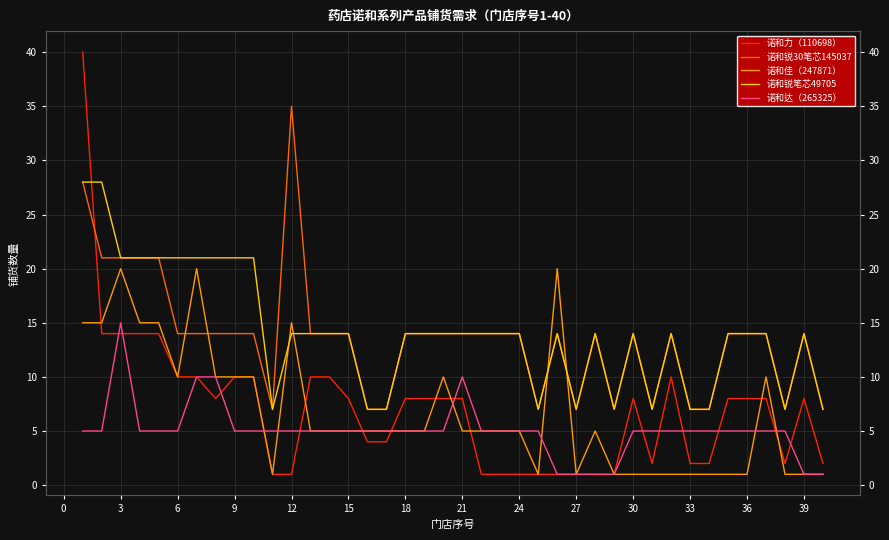

What is the average value of the 诺和达（265325） series?

5